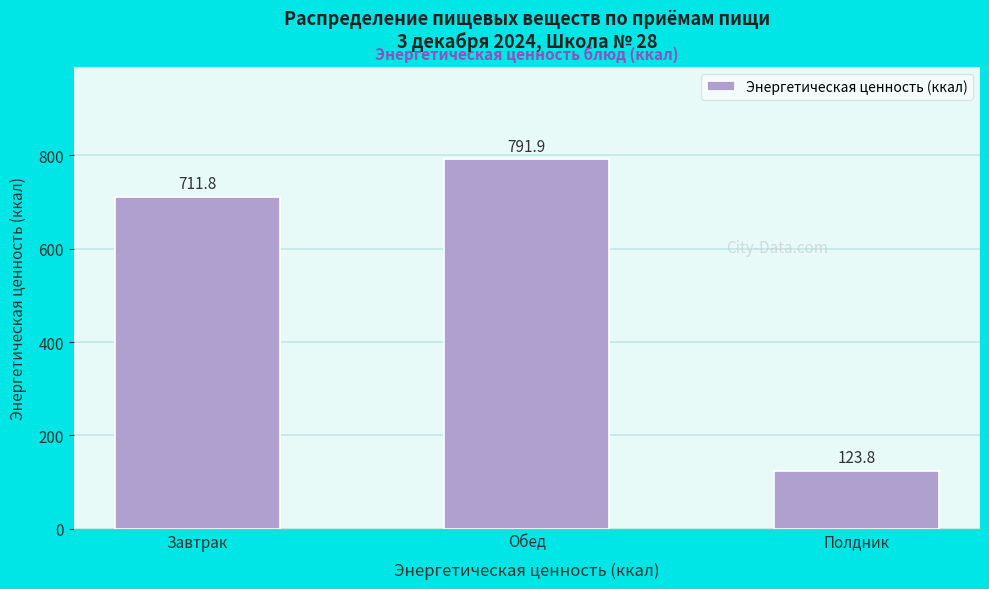

Reading left to right, transcribe all the data shown in this chart.

711.8	791.9	123.8